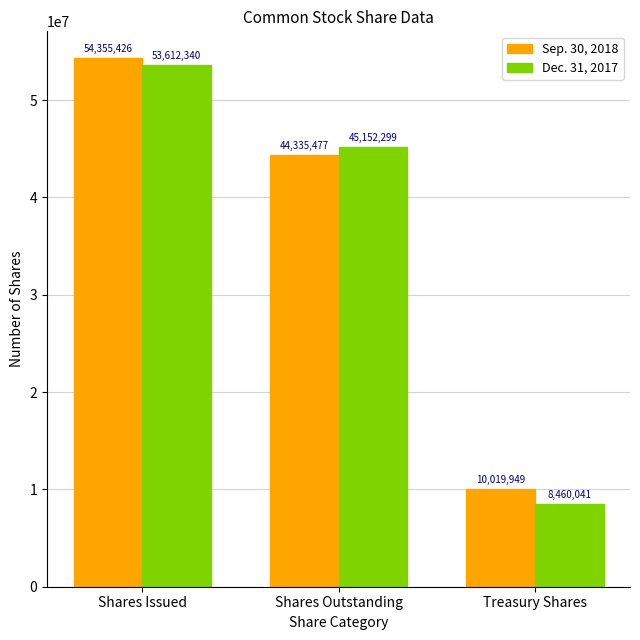

The value of Dec. 31, 2017 at Treasury Shares is 3669096. True or false?

False